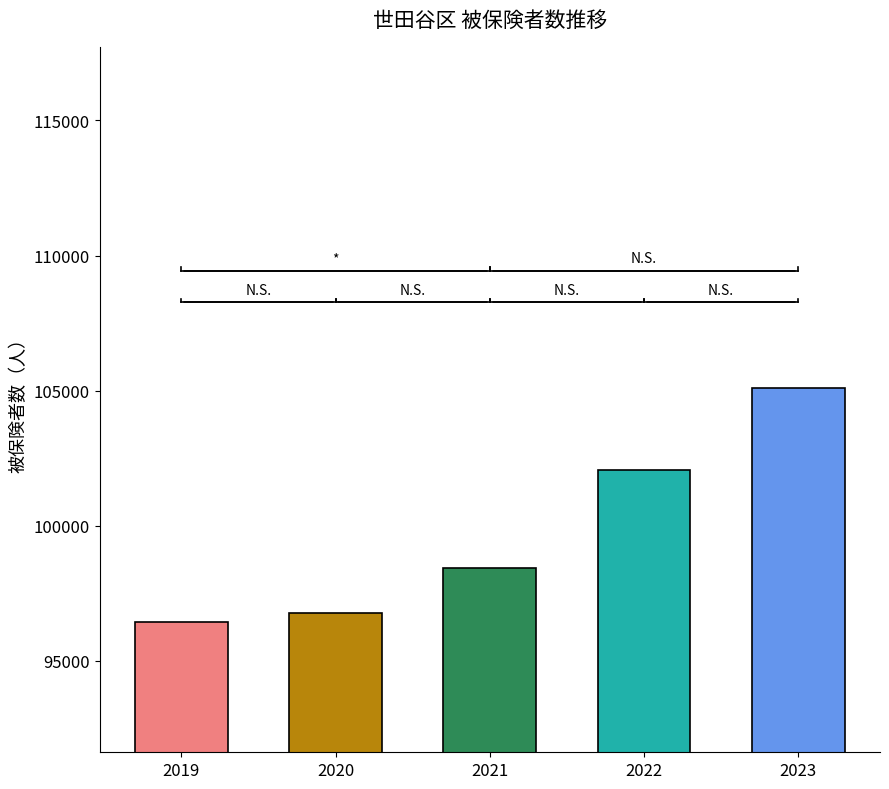

Which has a higher value, 2022 or 2021?

2022